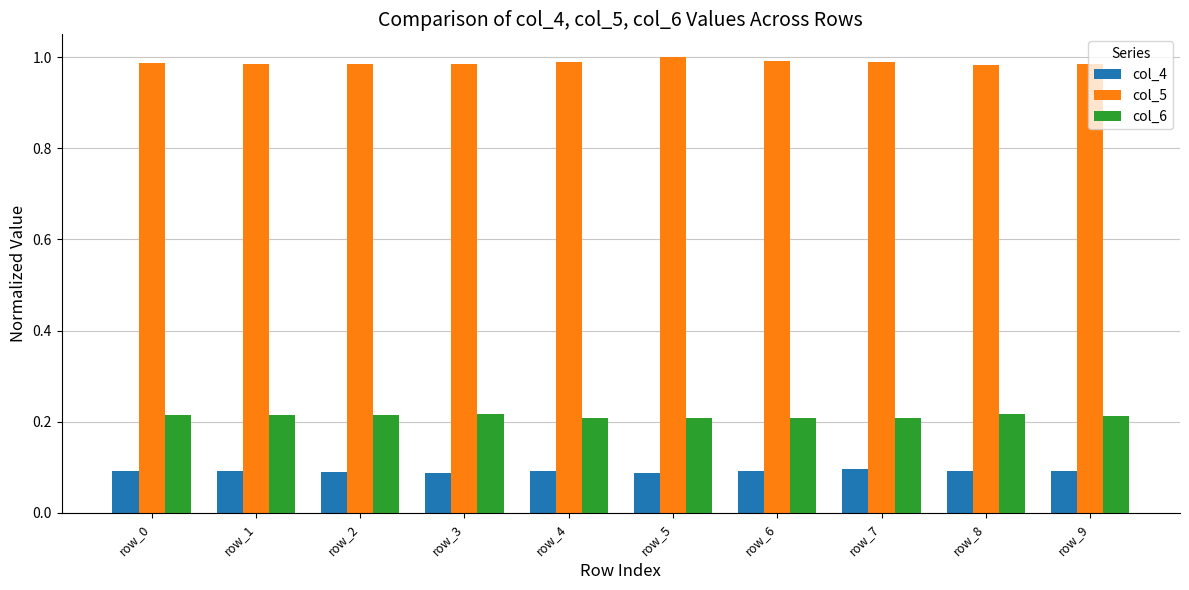

What is the total value across all series at row_7?

1.3